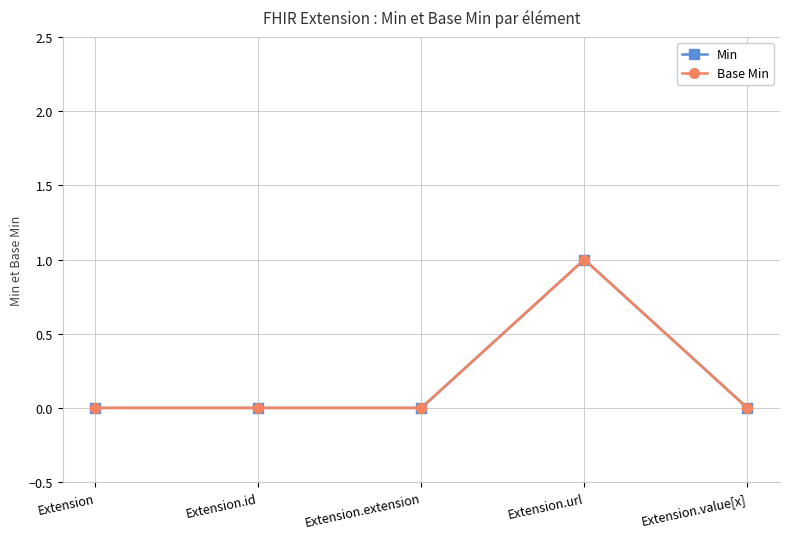

True or false: Base Min has a value of -1 at Extension.value[x].

False